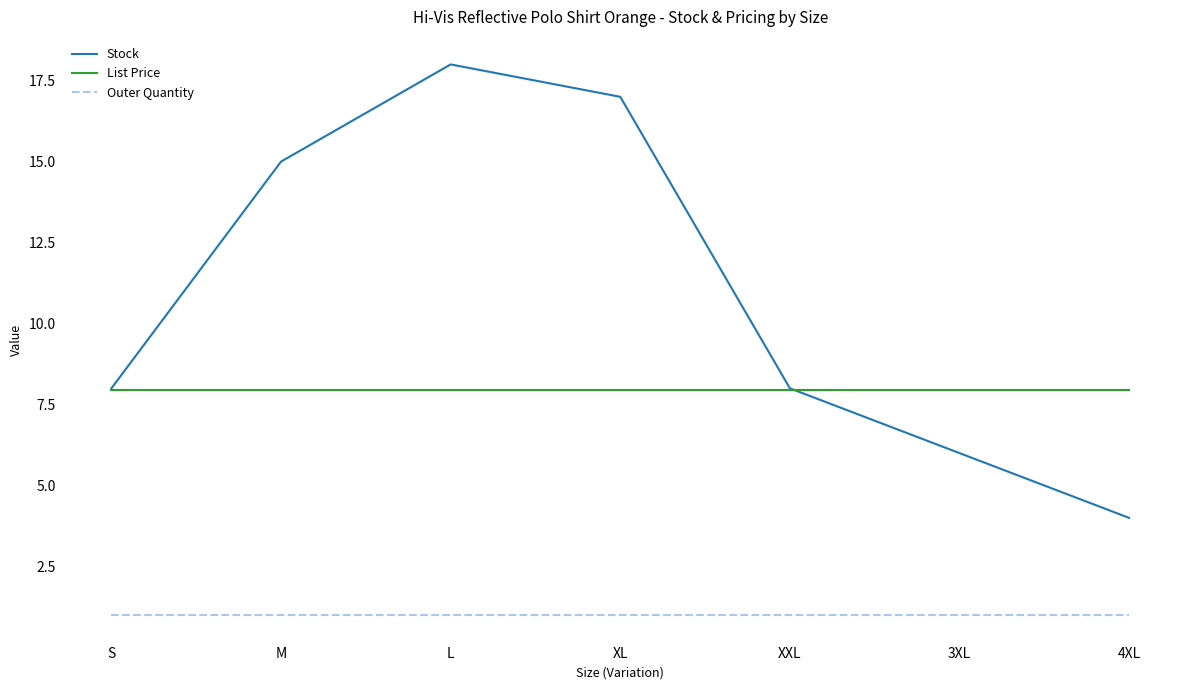

Count the number of data series in this chart.

3